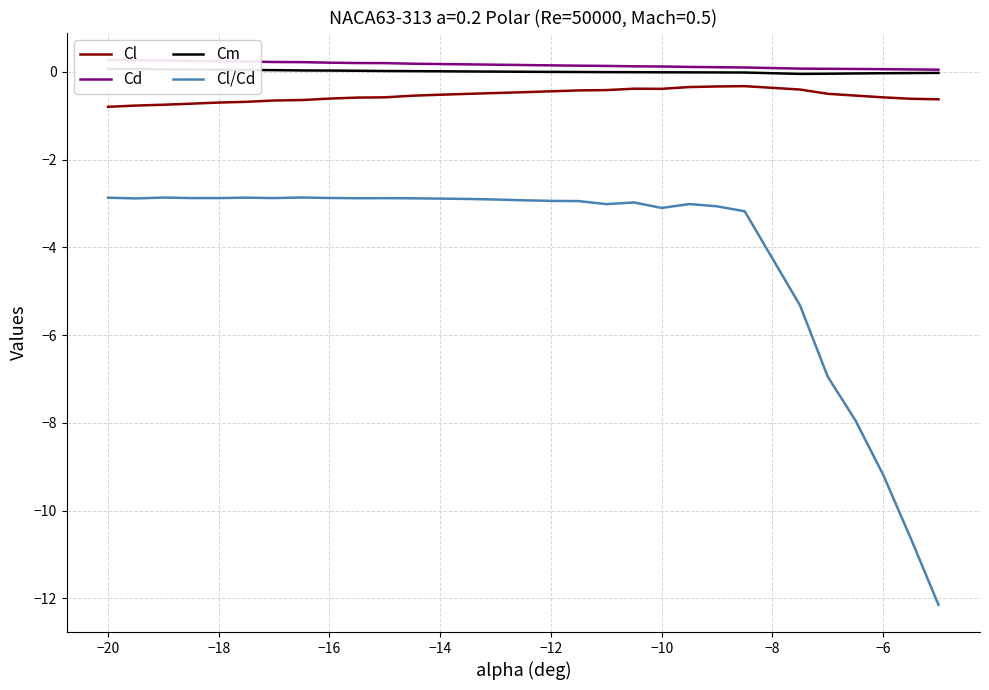

How many data points does each series have?

30